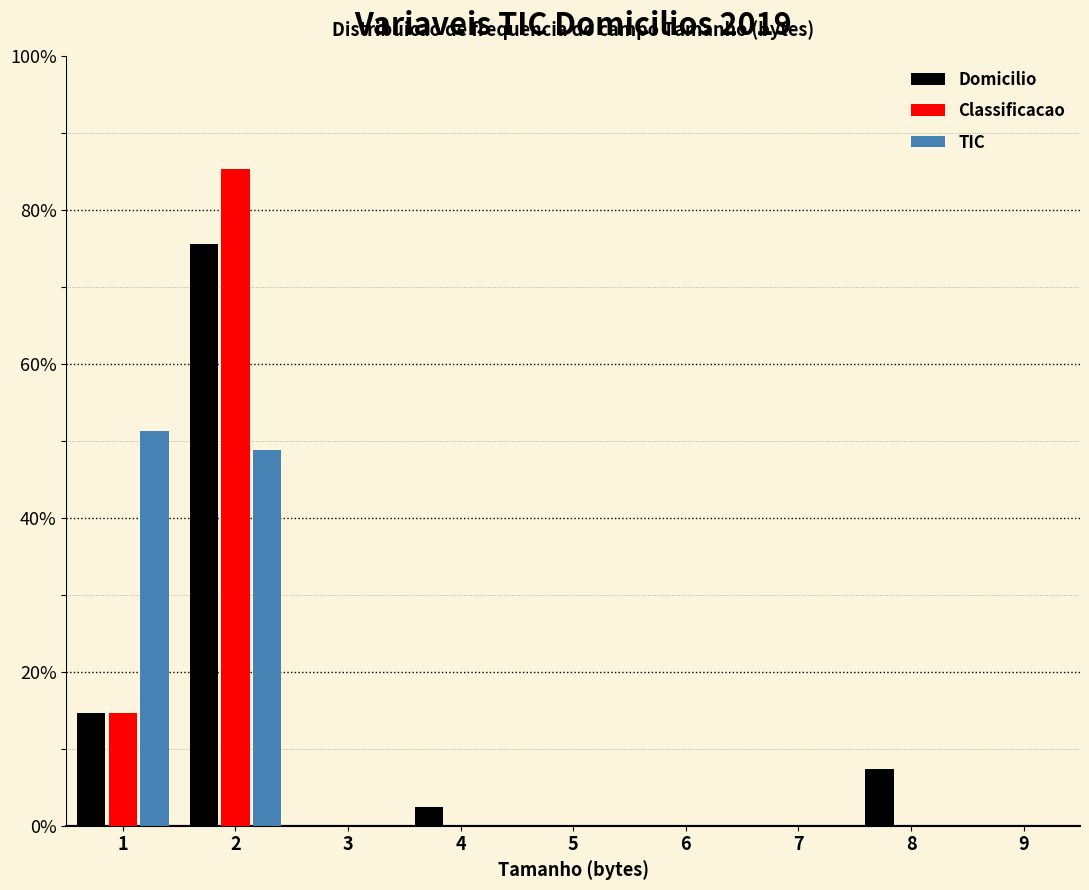

In the Classificacao series, which range on the x-axis has the tallest bar?

1.5 to 2.5